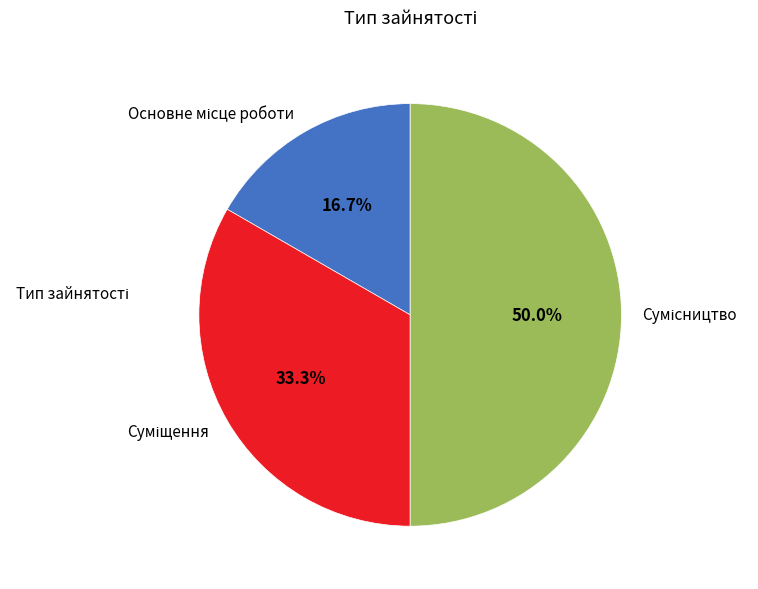

What is the largest slice in the pie chart?

Сумісництво